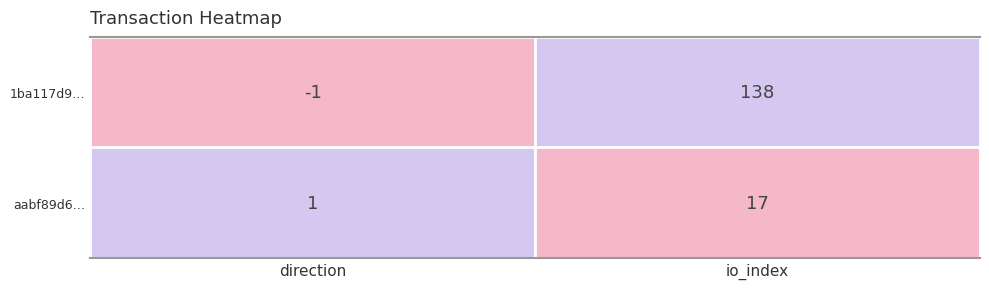

Which label corresponds to the largest value in the chart?

io_index